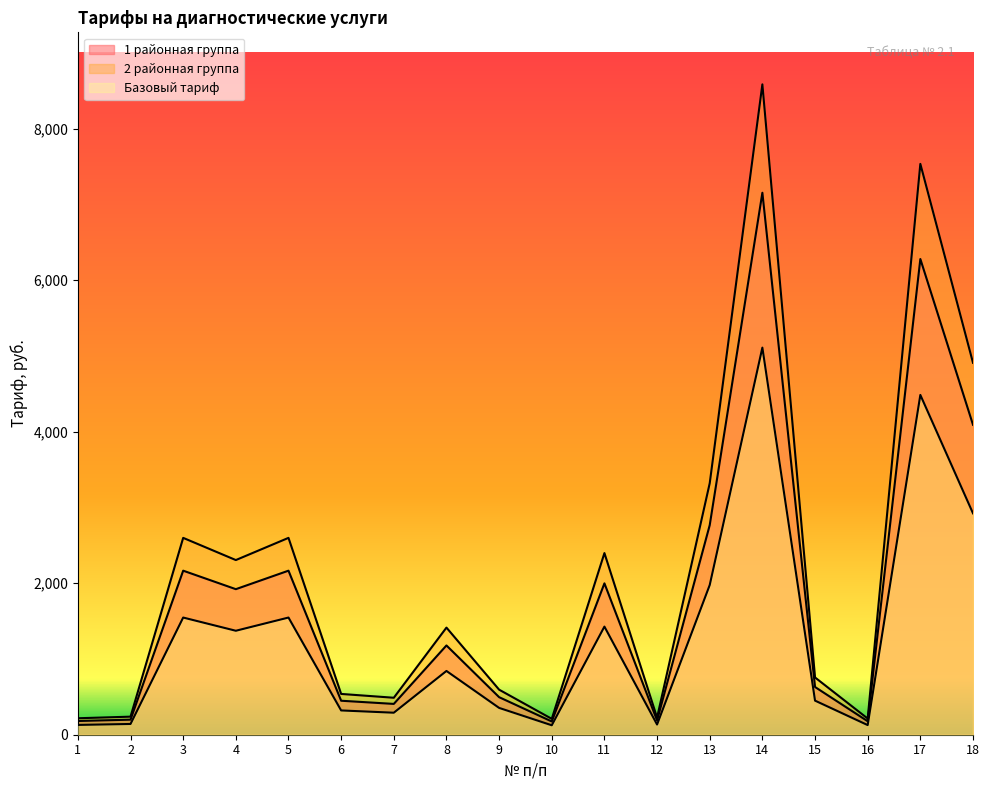

Does the chart display data point markers on the line(s)?

No